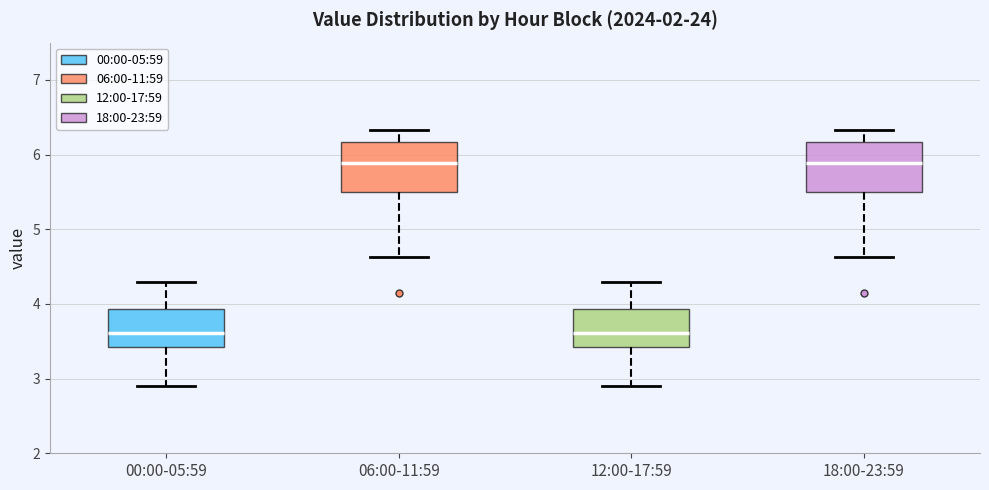

Reading left to right, transcribe this box plot: for each box, give where its median line is, the range the box spans, and where its two whiskers end, as read against the y-axis. The values are not printed on the chart, so give them approximately, as read against the axis.

00:00-05:59: median 3.6, box 3.4 to 3.9, whiskers 2.9 to 4.3
06:00-11:59: median 5.9, box 5.5 to 6.2, whiskers 4.6 to 6.3
12:00-17:59: median 3.6, box 3.4 to 3.9, whiskers 2.9 to 4.3
18:00-23:59: median 5.9, box 5.5 to 6.2, whiskers 4.6 to 6.3